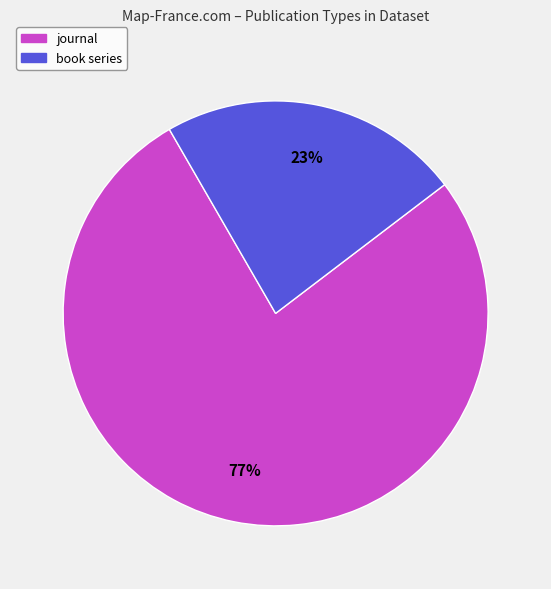

Between book series and journal, which is larger?

journal